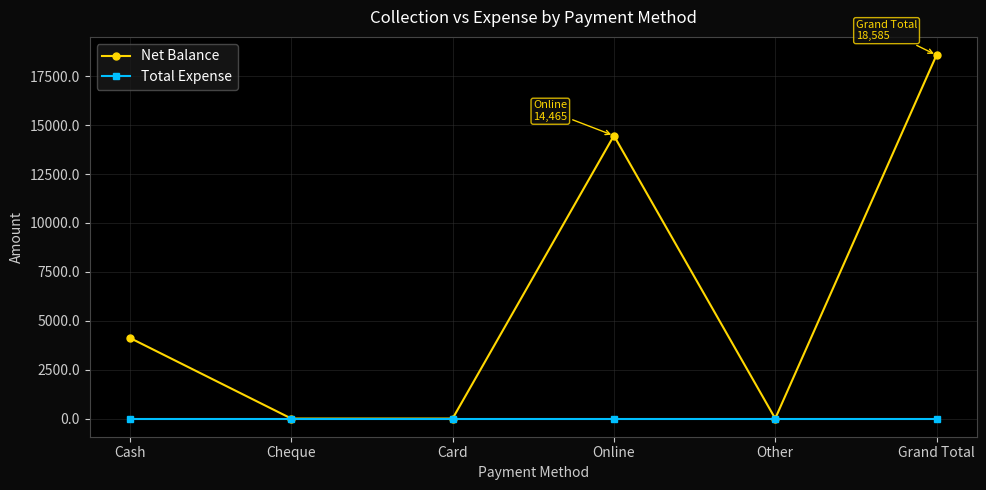

Rank the series by their average value, from highest to lowest.

Net Balance, Total Expense